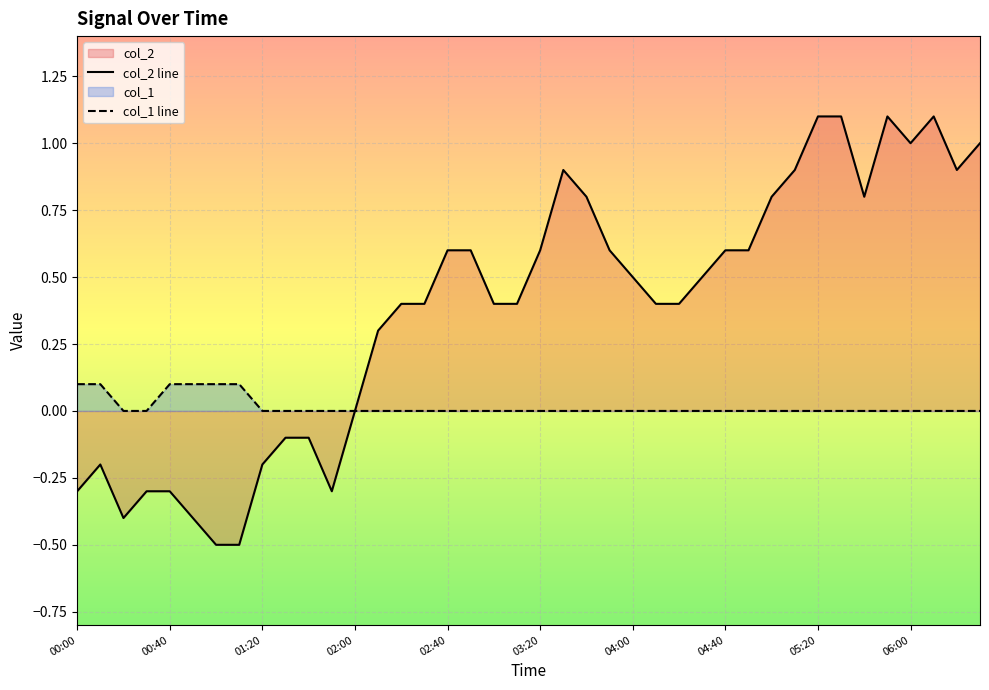

How many values in the col_1 series exceed 0?

6